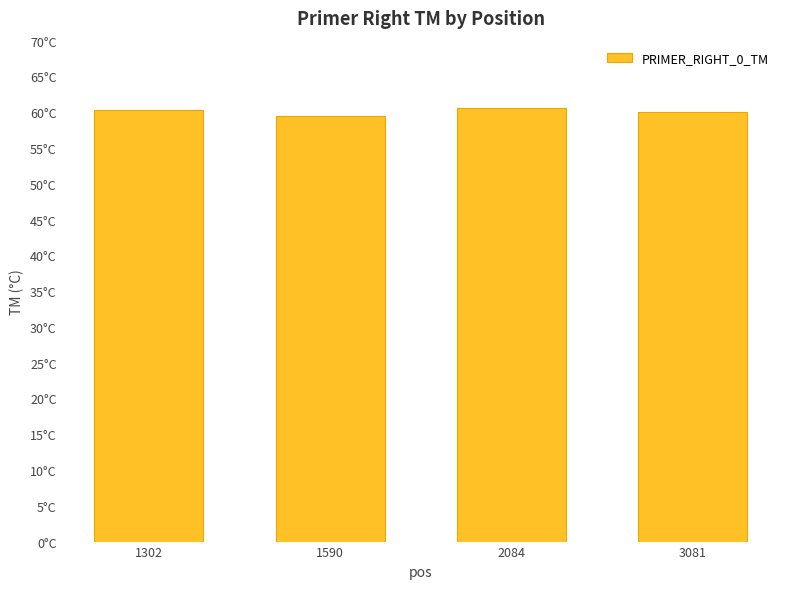

What is the sum of the values at 2084 and 3081?

120.6